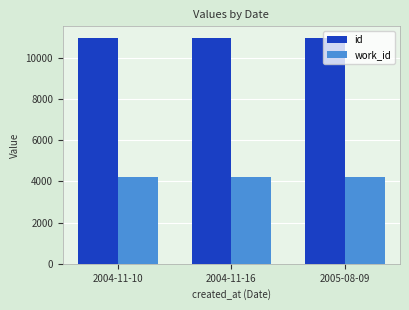

What is the total value across all series at 2004-11-10?

15157